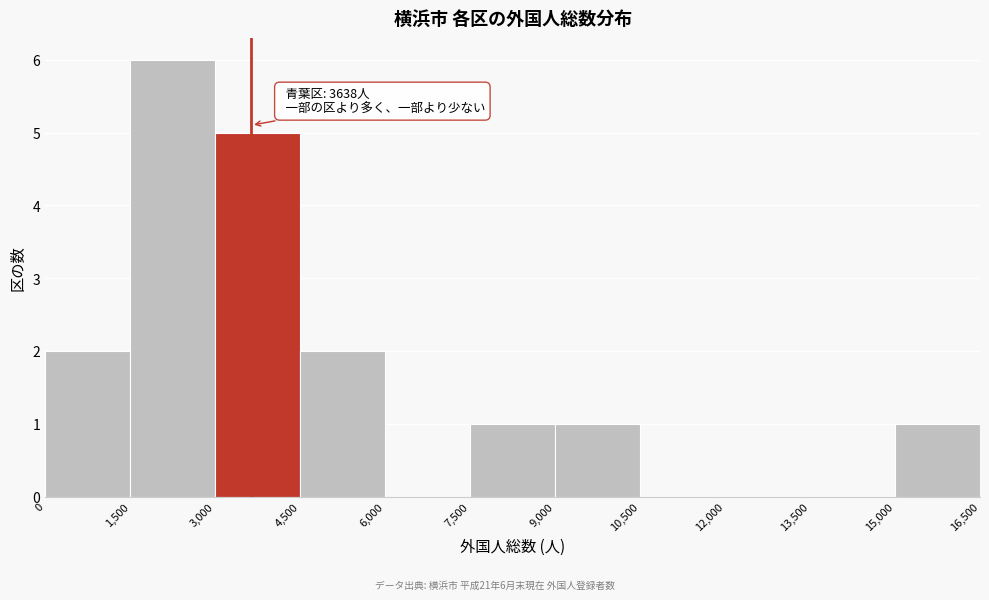

Which range on the x-axis has the tallest bar?

1,500 to 3,000